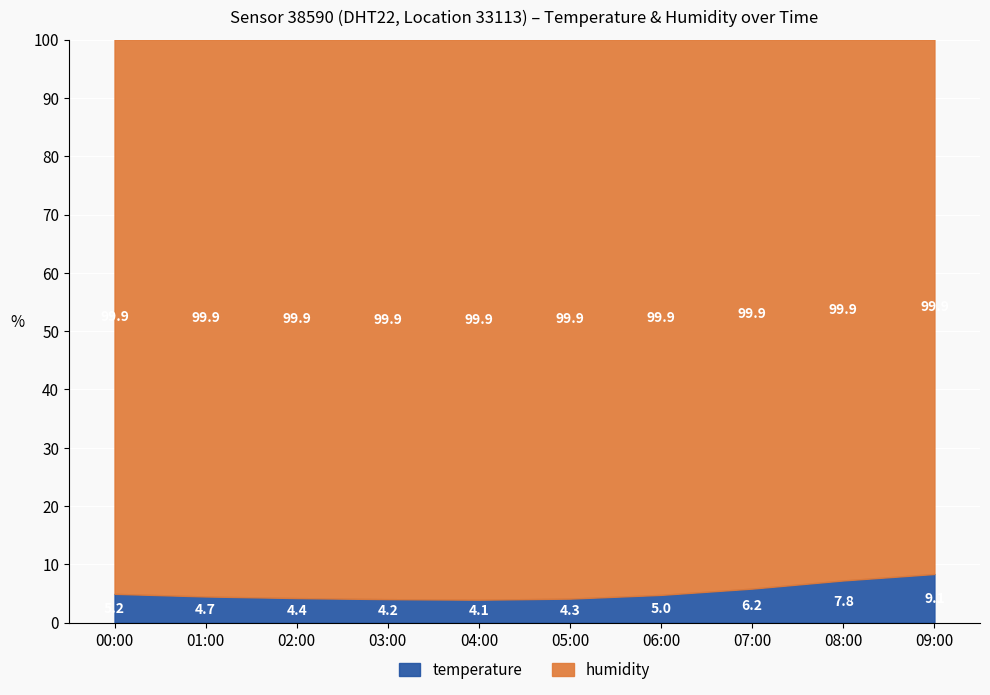

Where is temperature nearest to the value 6?

07:00